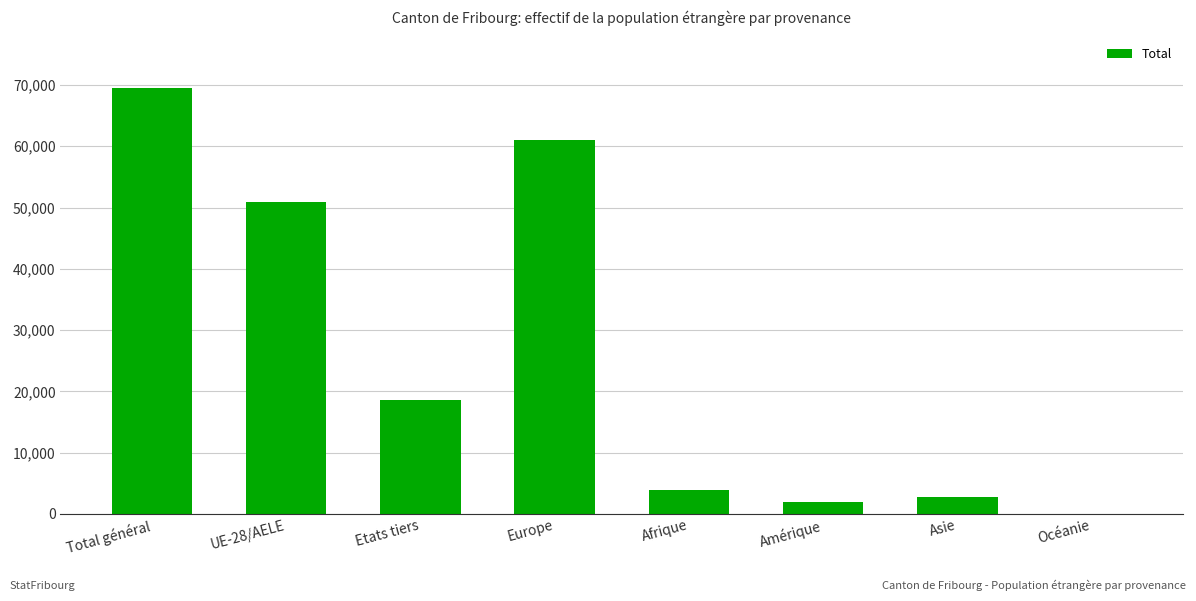

Which label corresponds to the largest value in the chart?

Total général